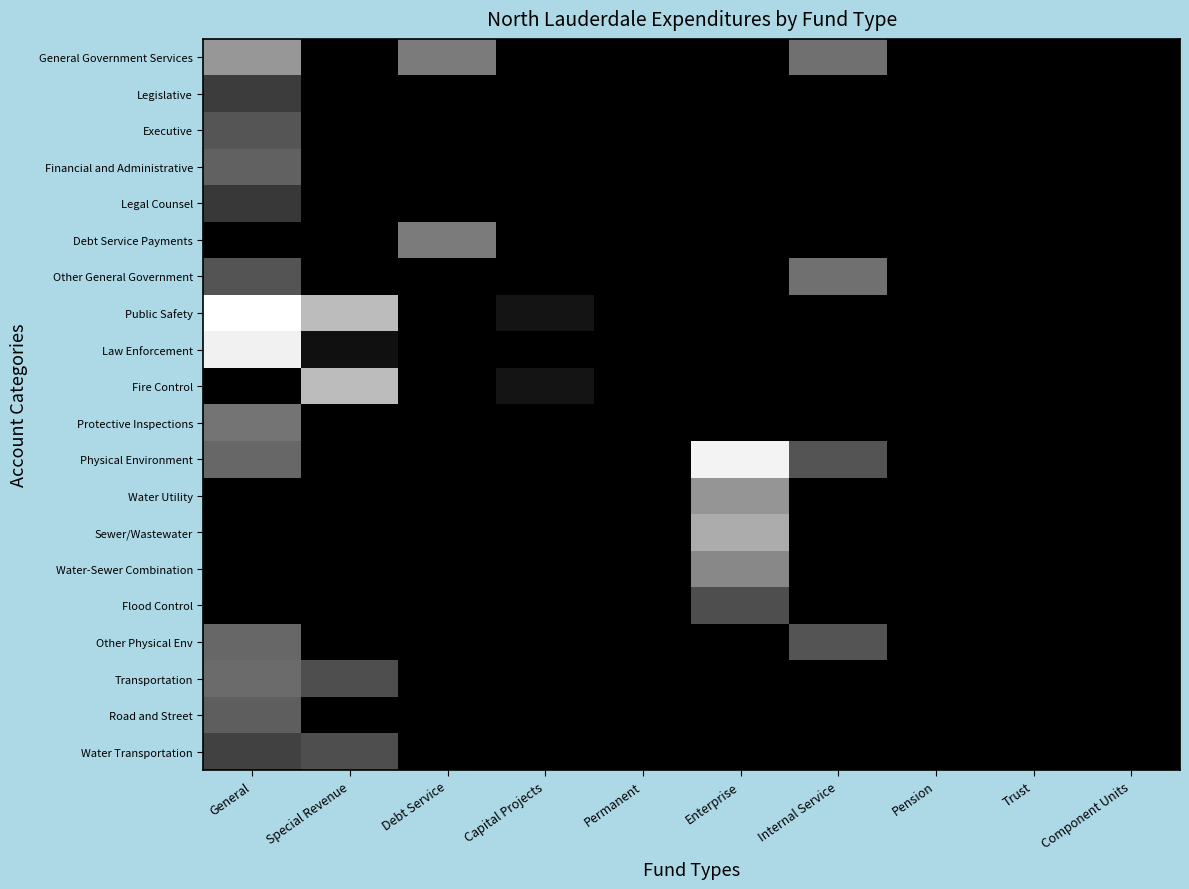

List the series in order of their peak value, highest first.

Public Safety, Physical Environment, Law Enforcement, Fire Control, Sewer/Wastewater, General Government Services, Water Utility, Water-Sewer Combination, Debt Service Payments, Protective Inspections, Other General Government, Transportation, Other Physical Env, Financial and Administrative, Road and Street, Executive, Flood Control, Water Transportation, Legislative, Legal Counsel